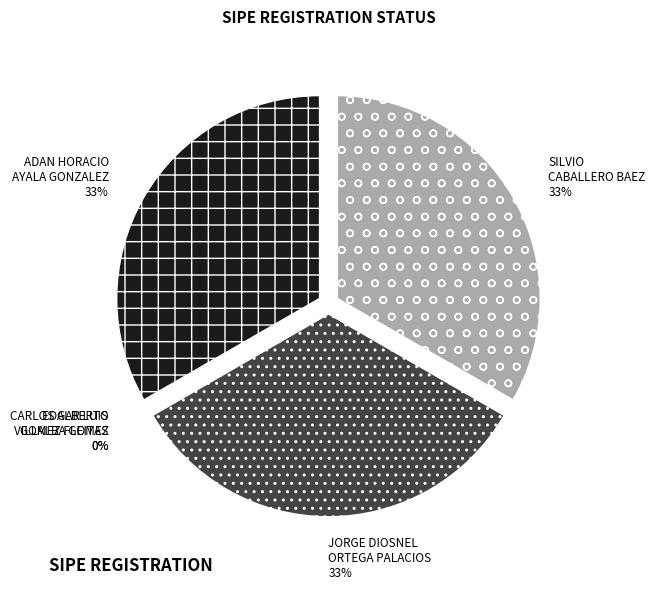

What is the smallest slice in the pie chart?

CARLOS ALBERTO
GOMEZ FLEITAS